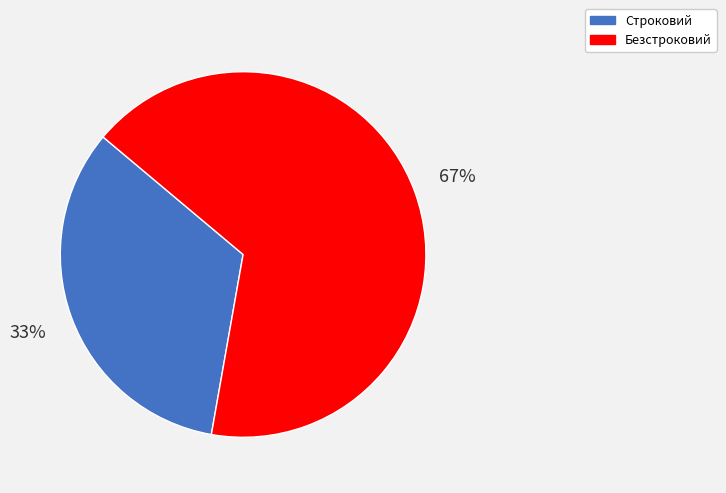

To the nearest percent, what is the average slice percentage?

50%